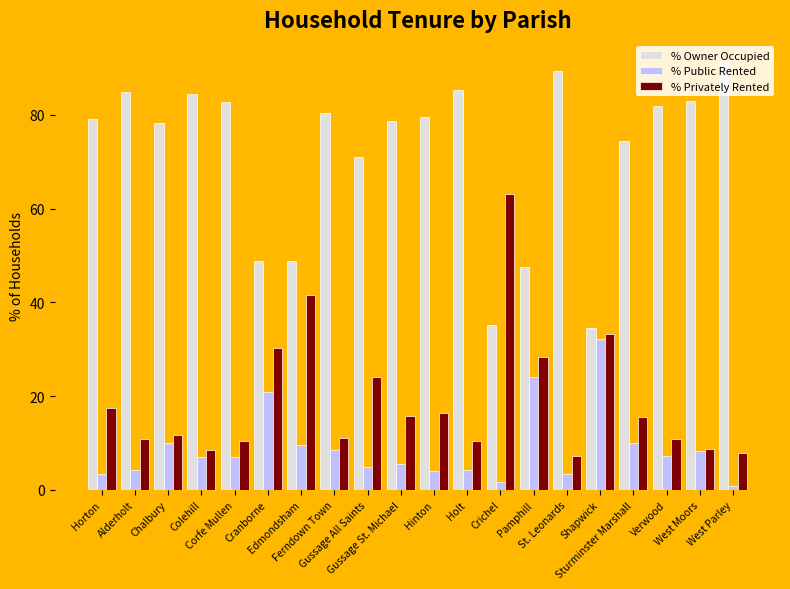

List the series in order of their overall mean, lowest first.

% Public Rented, % Privately Rented, % Owner Occupied